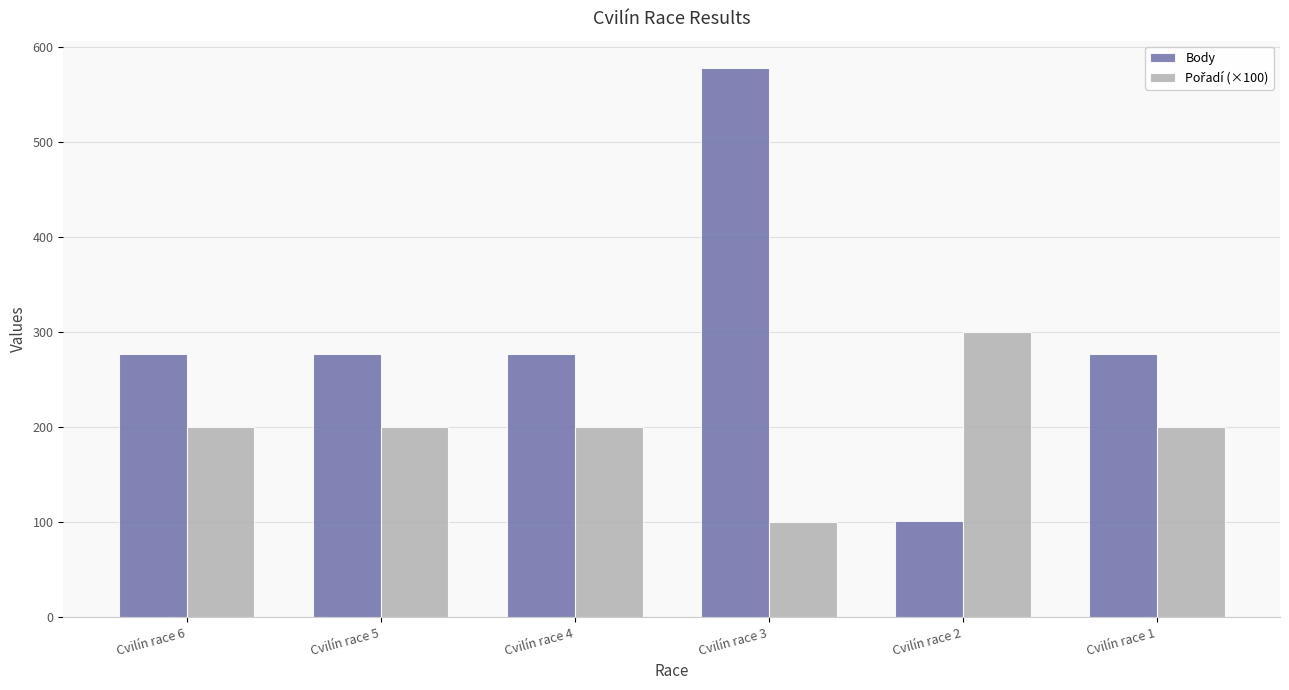

At which category is the sum across all series the highest?

Cvilín race 3